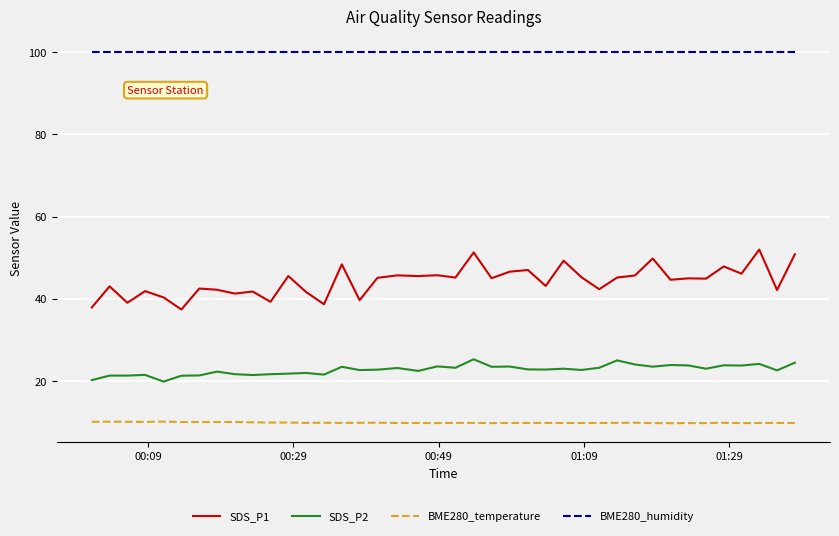

What is the minimum value shown in the chart?

9.8